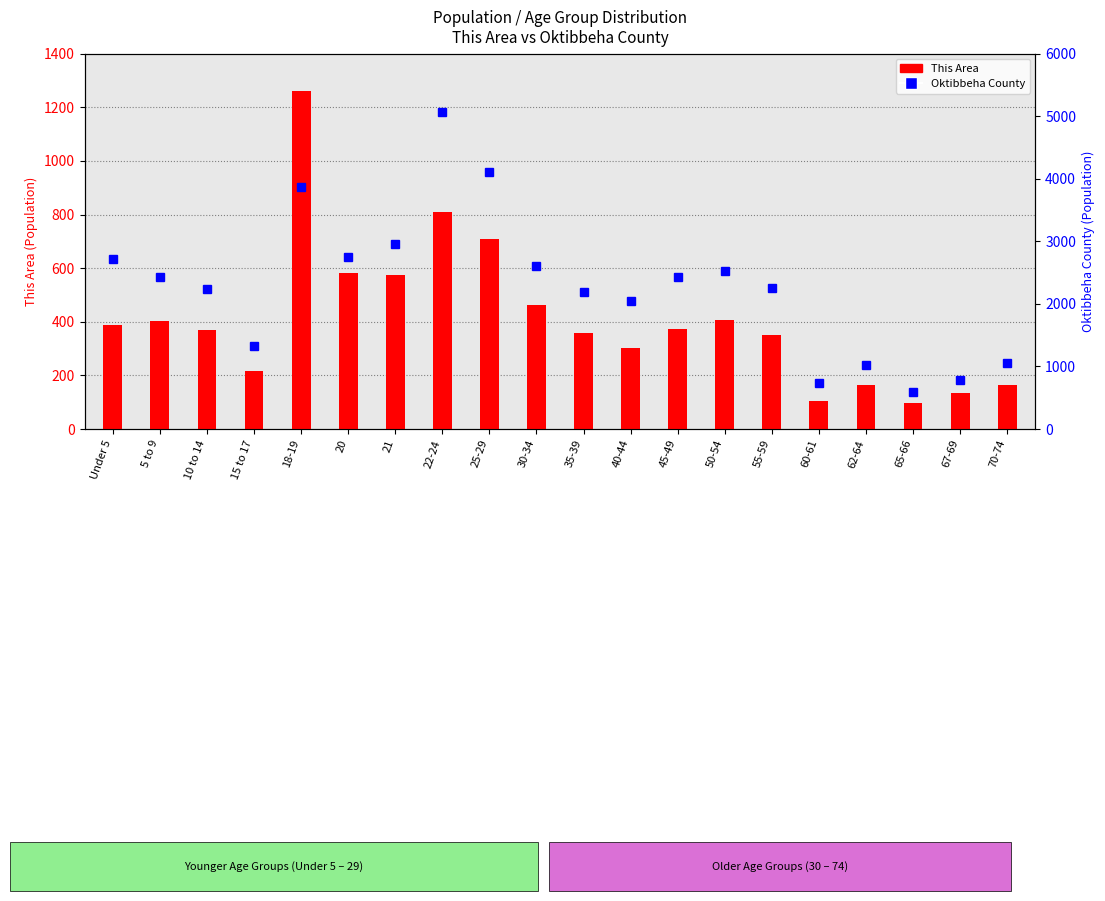

What is the difference between the second highest and second lowest values in the This Area series?

704